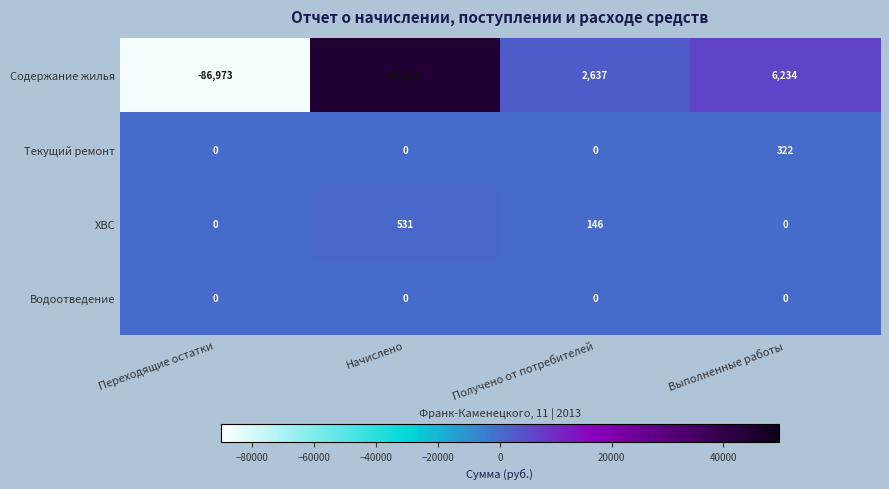

At which category does the chart reach its minimum across all series?

Переходящие остатки